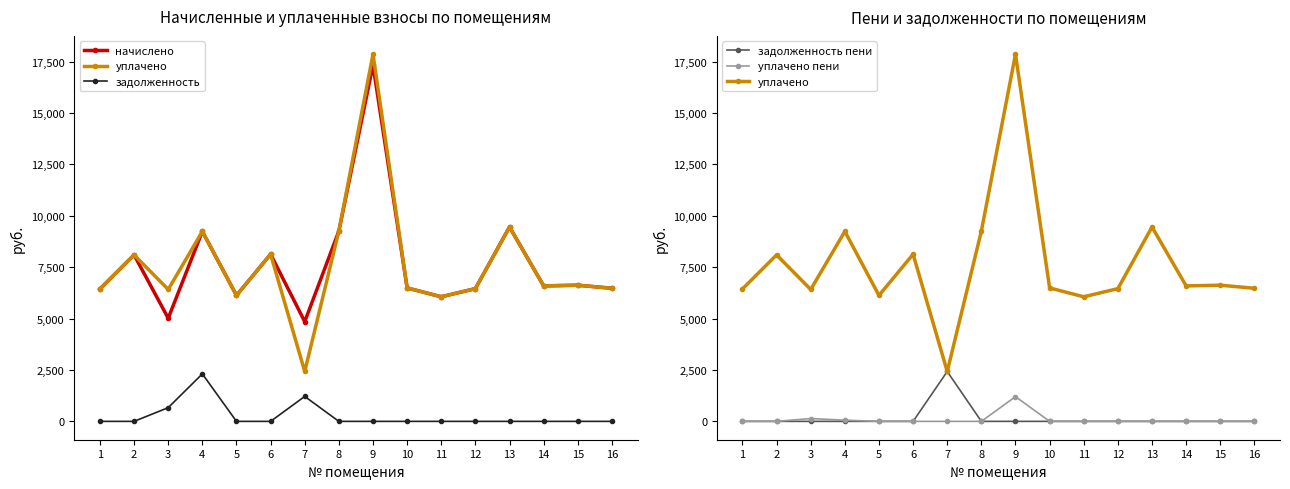

Read the уплачено value at 2.

8097.8